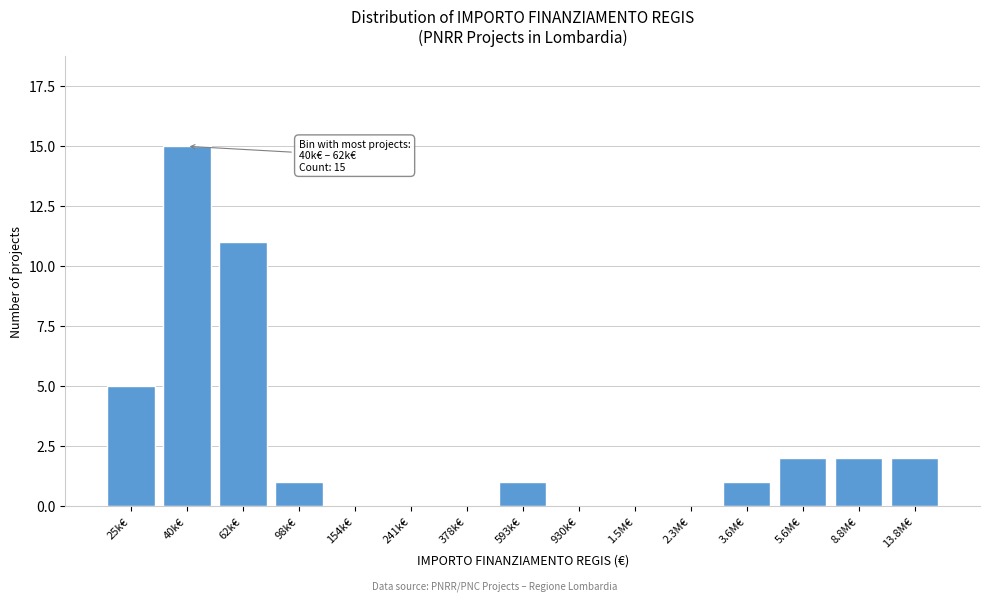

Reading left to right, transcribe all the data shown in this chart.

25k€=5	40k€=15	62k€=11	98k€=1	154k€=0	241k€=0	378k€=0	593k€=1	930k€=0	1.5M€=0	2.3M€=0	3.6M€=1	5.6M€=2	8.8M€=2	13.8M€=2